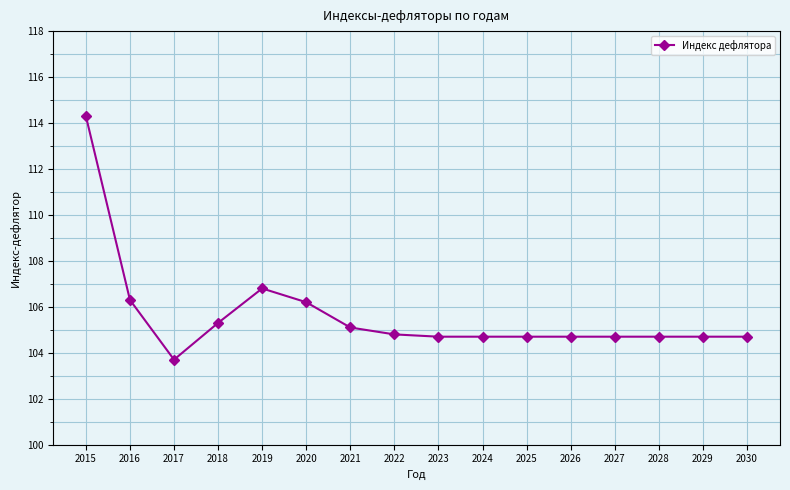

At which category does the chart reach its peak across all series?

2015